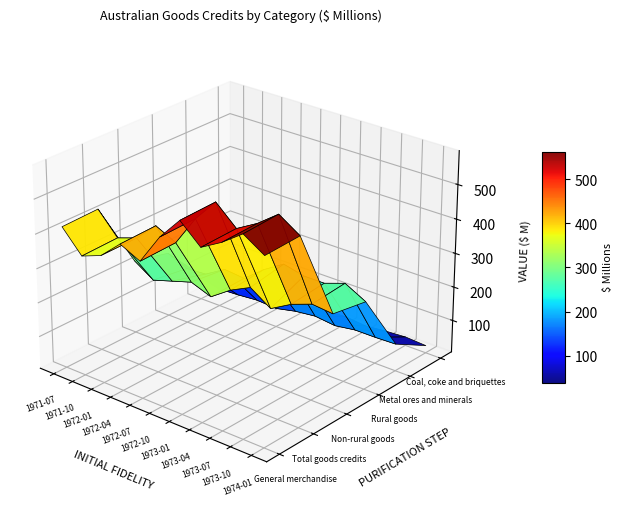

Reading right to left, what are all the values shown in this chart?

General merchandise ;: 1974-01=541	1973-10=579	1973-07=536	1973-04=502	1973-01=556	1972-10=490	1972-07=402	1972-04=430	1972-01=377	1971-10=355	1971-07=419
Total goods credits ;: 1974-01=546	1973-10=585	1973-07=540	1973-04=506	1973-01=560	1972-10=494	1972-07=406	1972-04=434	1972-01=379	1971-10=359	1971-07=423
Non-rural goods ;: 1974-01=279	1973-10=285	1973-07=263	1973-04=229	1973-01=269	1972-10=240	1972-07=199	1972-04=221	1972-01=203	1971-10=185	1971-07=223
Rural goods ;: 1974-01=262	1973-10=294	1973-07=273	1973-04=273	1973-01=287	1972-10=250	1972-07=203	1972-04=209	1972-01=174	1971-10=170	1971-07=196
Metal ores and minerals ;: 1974-01=85	1973-10=83	1973-07=83	1973-04=74	1973-01=81	1972-10=74	1972-07=61	1972-04=65	1972-01=60	1971-10=57	1971-07=79
Coal, coke and briquettes ;: 1974-01=27	1973-10=31	1973-07=27	1973-04=21	1973-01=27	1972-10=25	1972-07=19	1972-04=20	1972-01=21	1971-10=20	1971-07=17